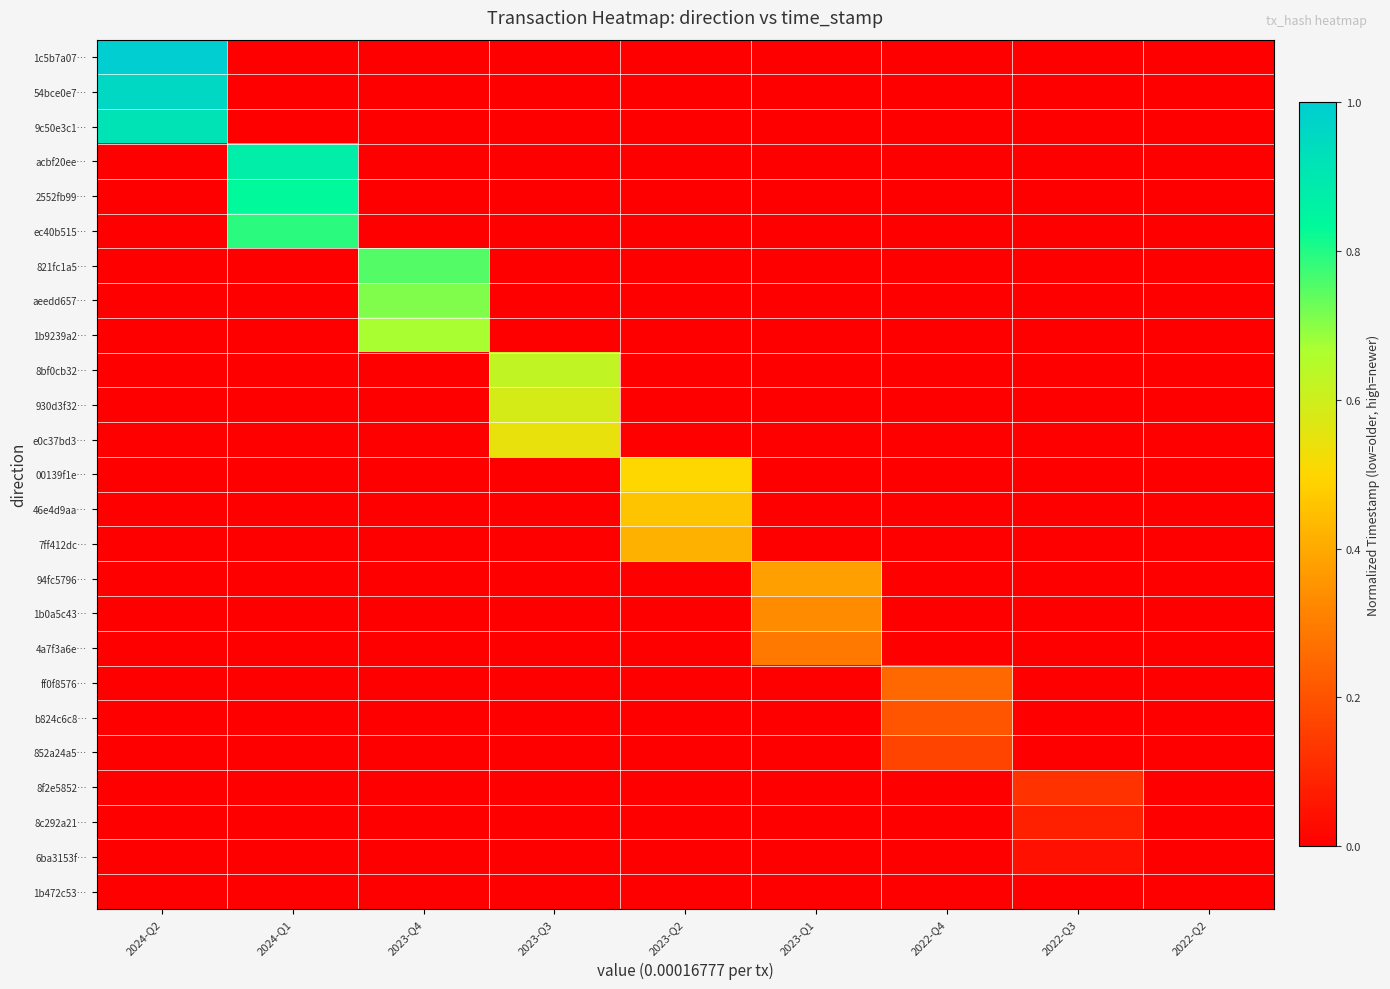

Count the number of data series in this chart.

25